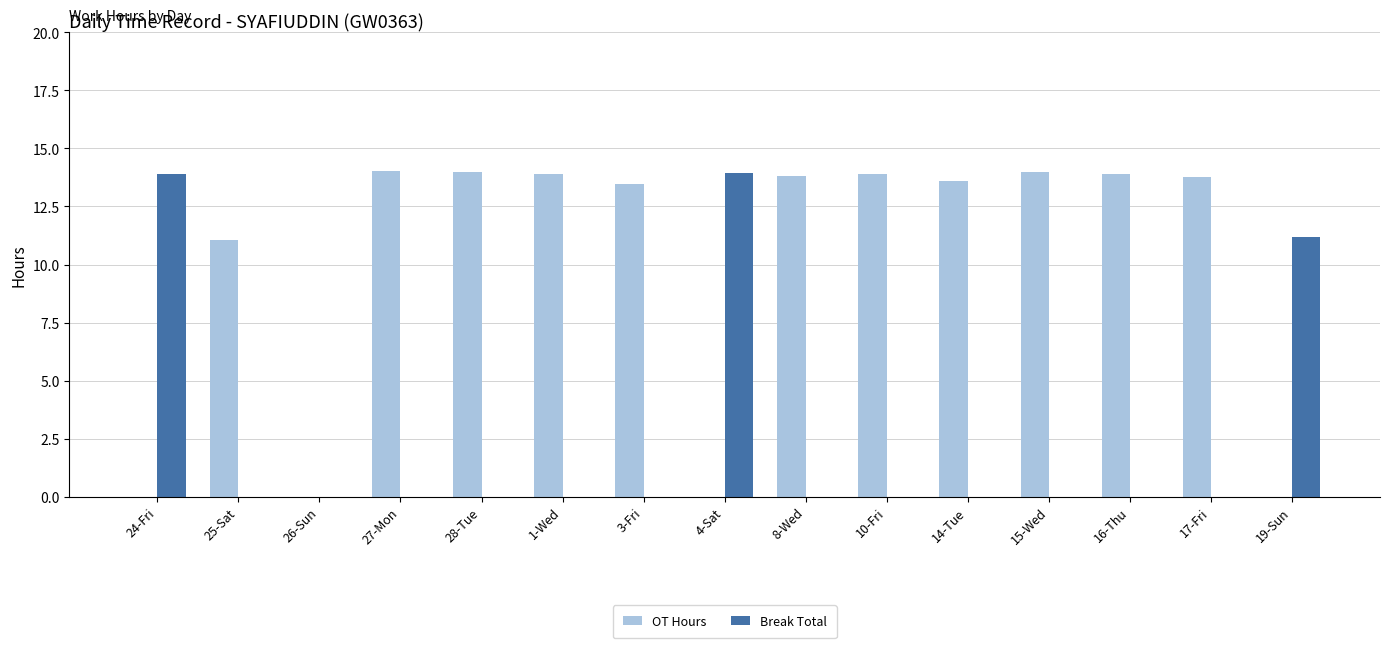

Which series changed the most between 25-Sat and 17-Fri?

OT Hours